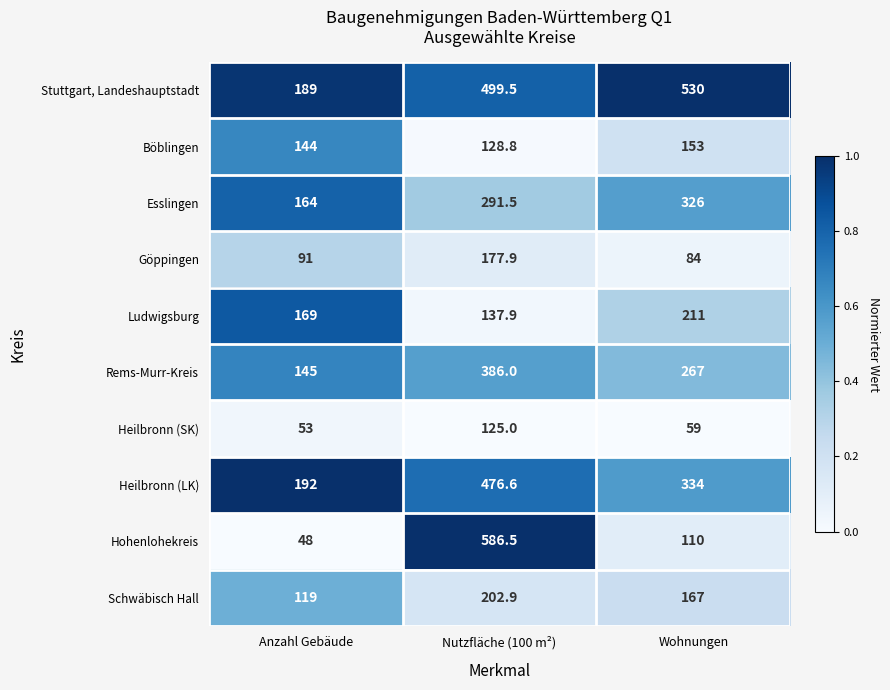

What is the difference between the highest and lowest values at Anzahl Gebäude?

144.0